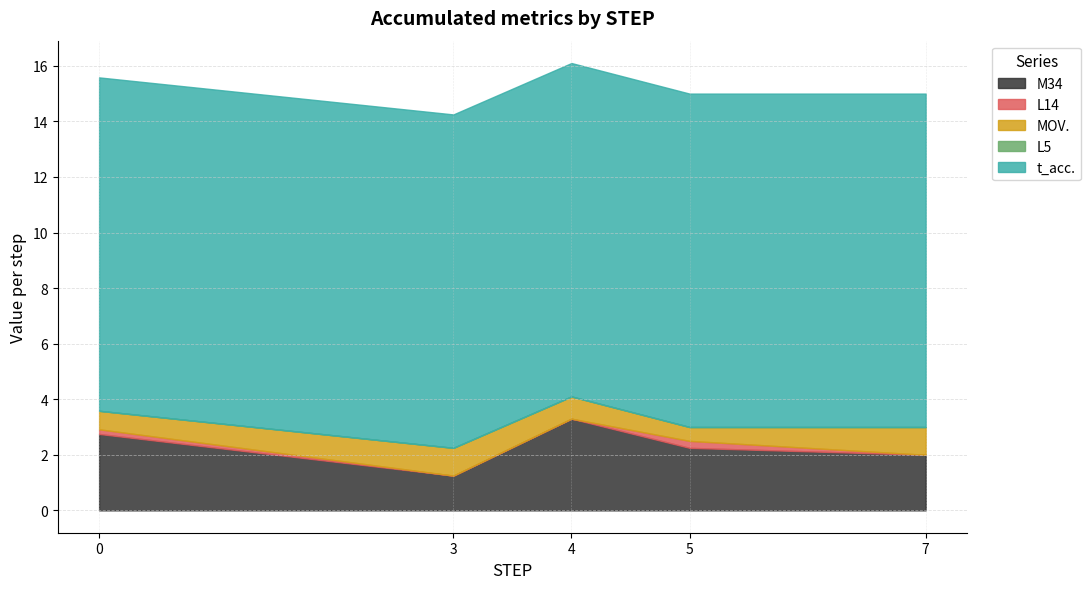

What is the average value of the L14 series?

0.1